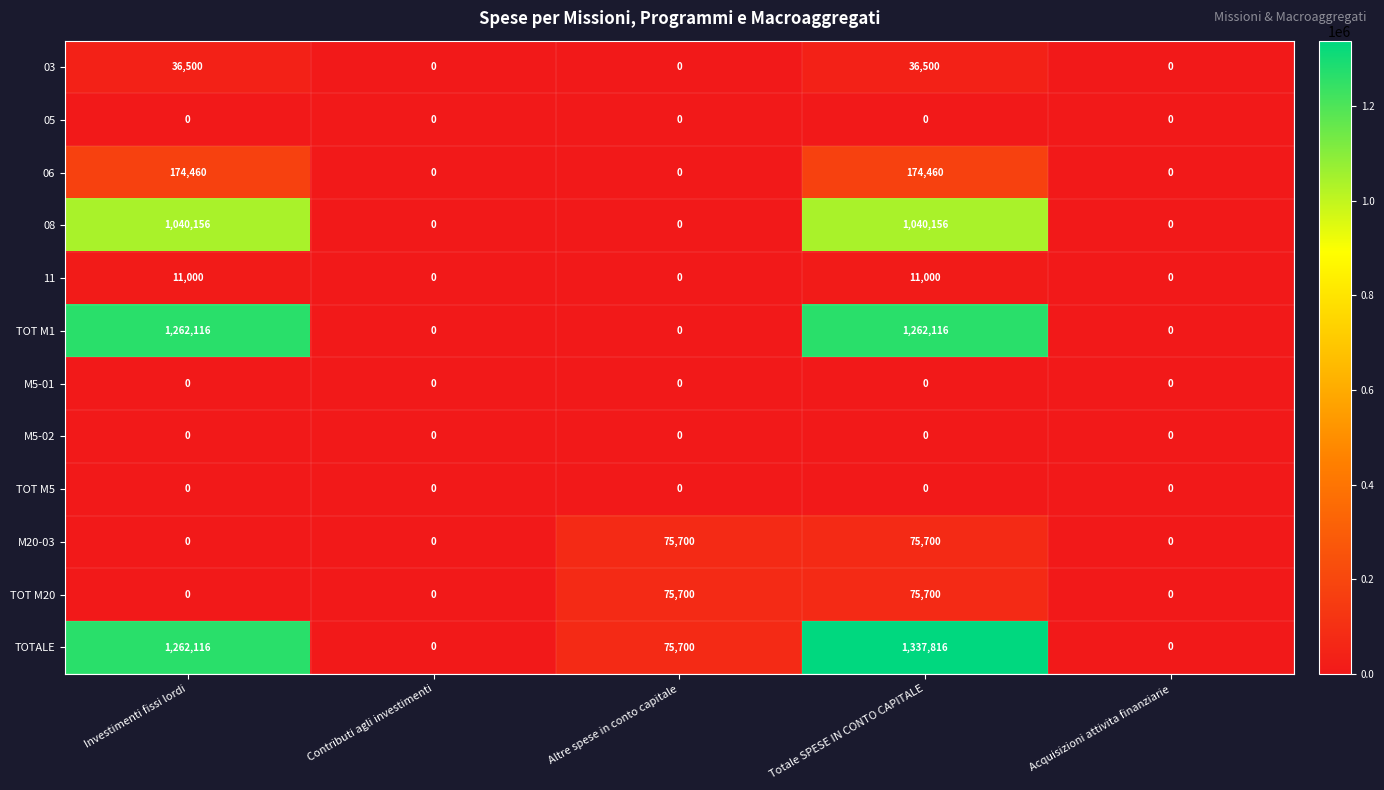

At which category is the sum across all series the highest?

Totale SPESE IN CONTO CAPITALE